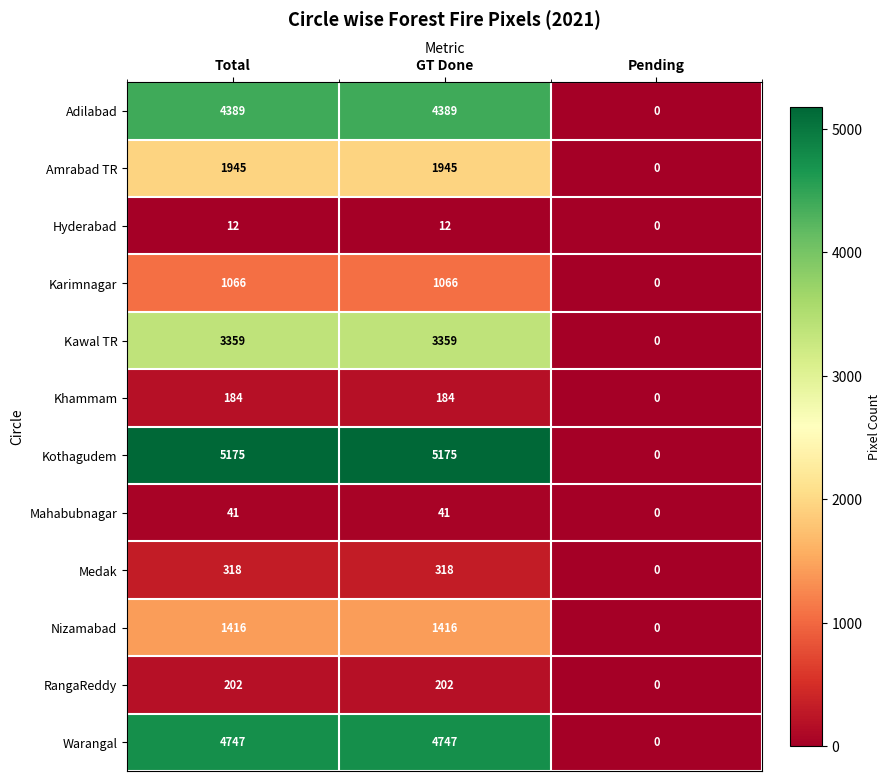

What is the total value across all series at Total?

22854